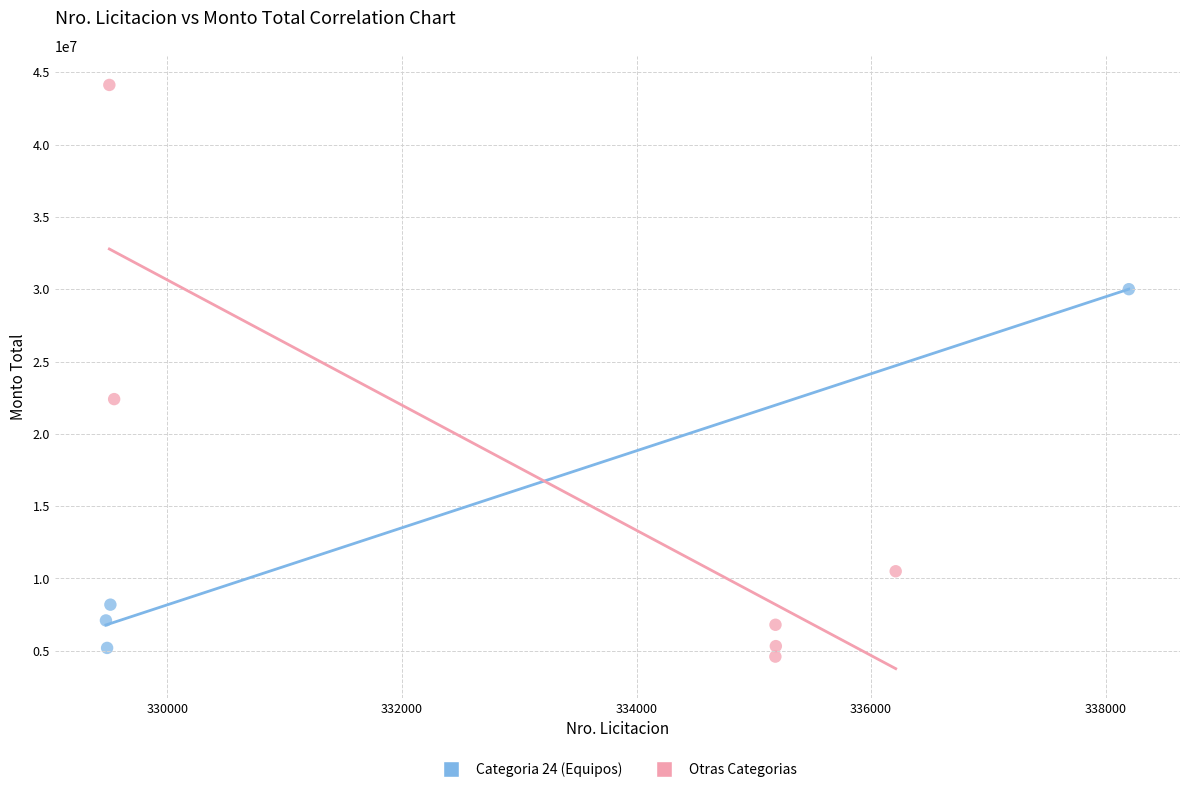

Which series has the largest Y range (max minus min)?

Otras Categorias